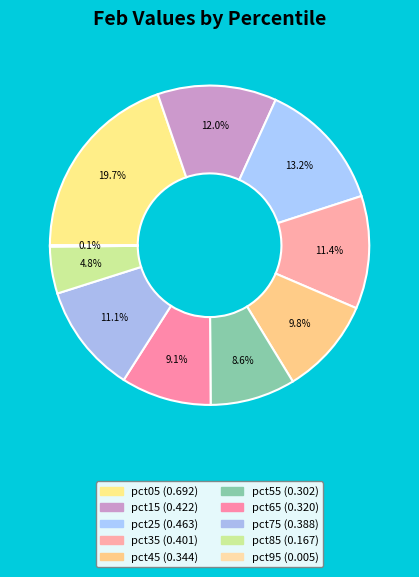

Rank the categories by value from highest to lowest.

pct05, pct25, pct15, pct35, pct75, pct45, pct65, pct55, pct85, pct95